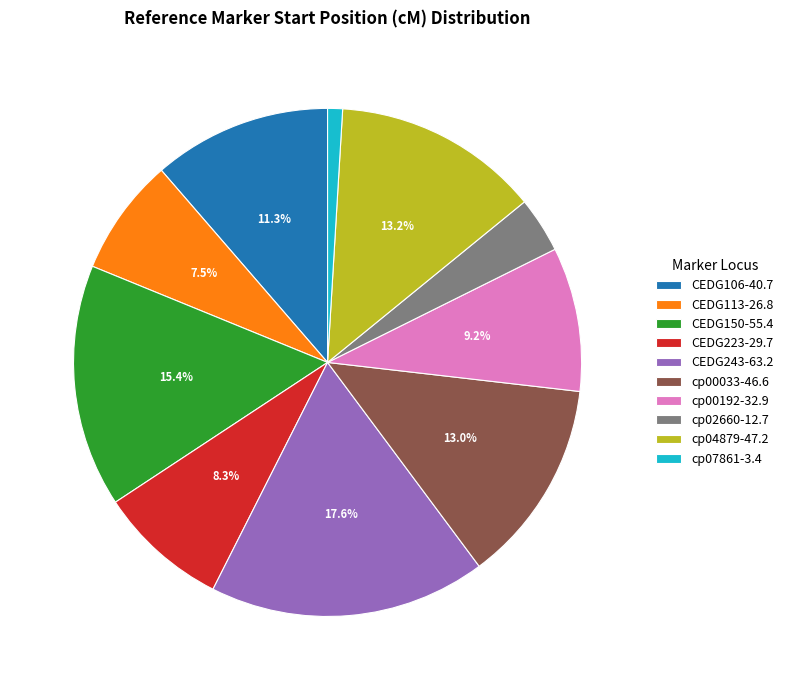

Between cp02660-12.7 and cp07861-3.4, which is larger?

cp02660-12.7